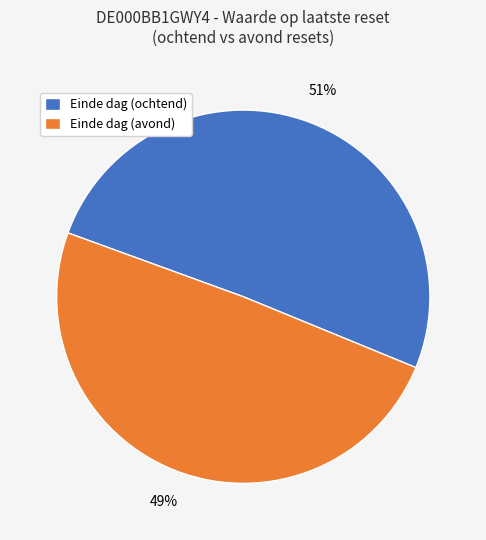

Does any single category account for the majority?

Yes